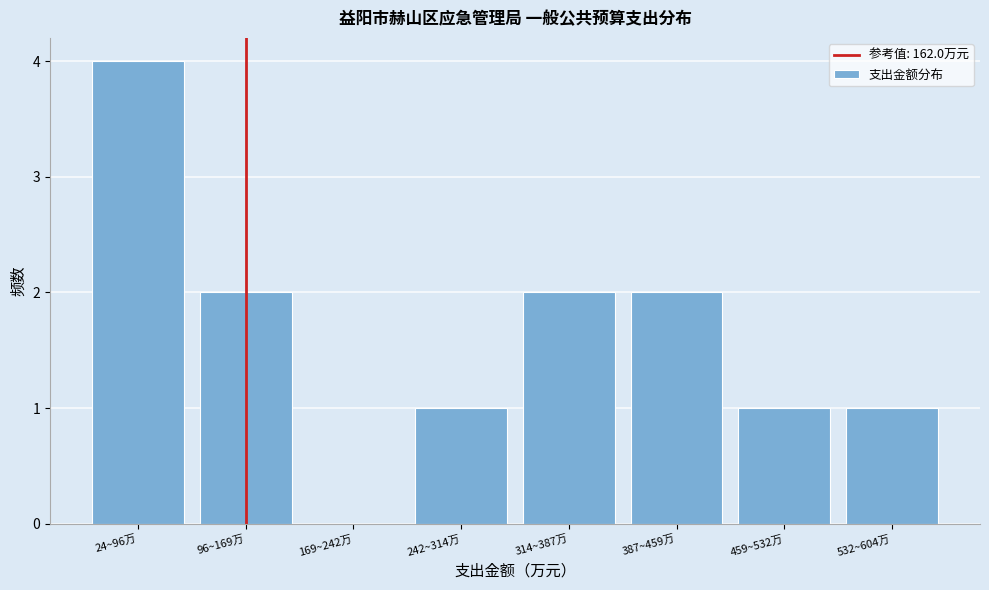

Reading right to left, transcribe all the data shown in this chart.

532~604万=1	459~532万=1	387~459万=2	314~387万=2	242~314万=1	169~242万=0	96~169万=2	24~96万=4